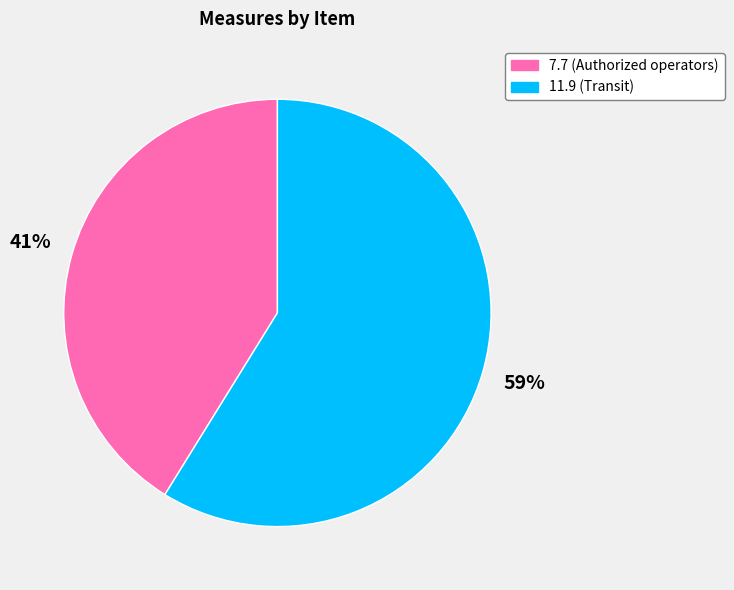

Combined, do 7.7 (Authorized operators) and 11.9 (Transit) account for over 50%?

Yes